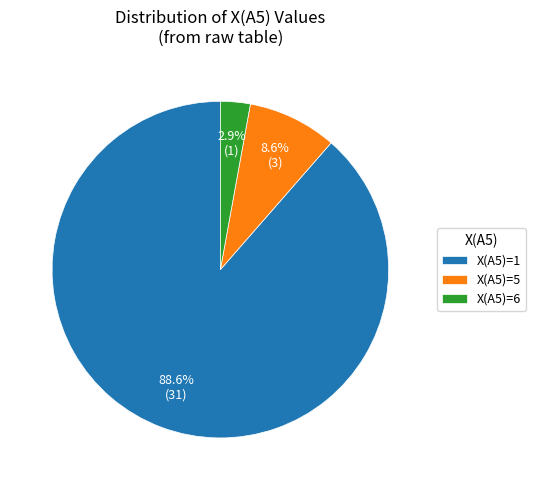

Which category has the smallest portion of the pie?

X(A5)=6